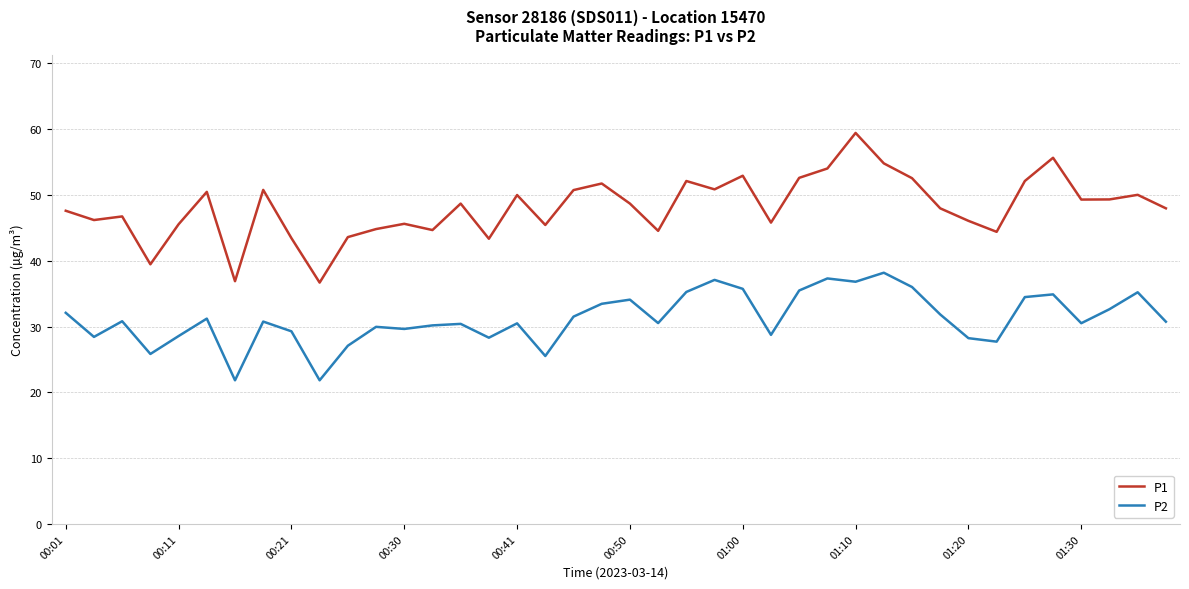

Which series has the largest total across all categories?

P1